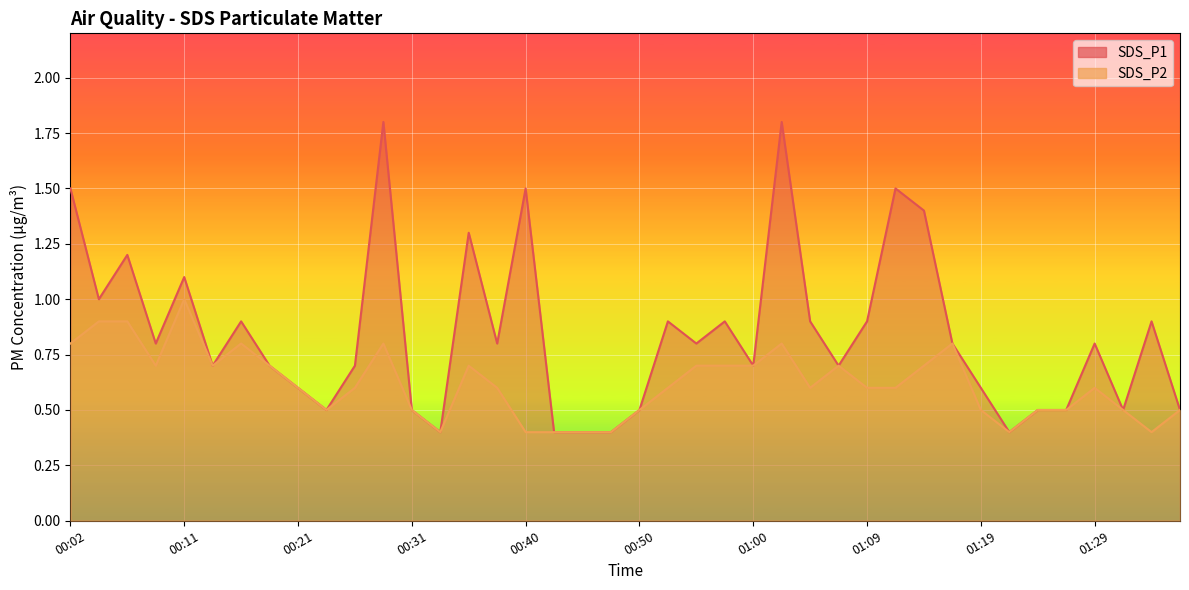

True or false: SDS_P2 and SDS_P1 intersect in this chart.

False